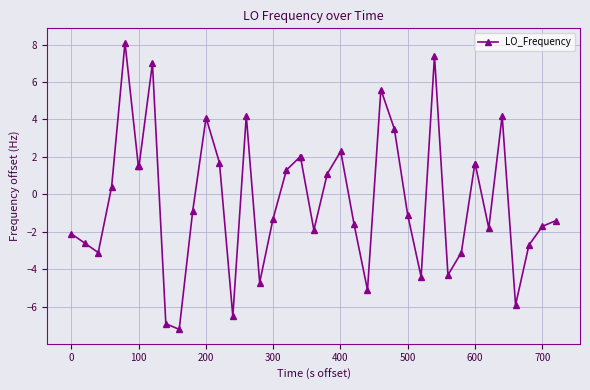

What is the smallest value displayed?

-7.2